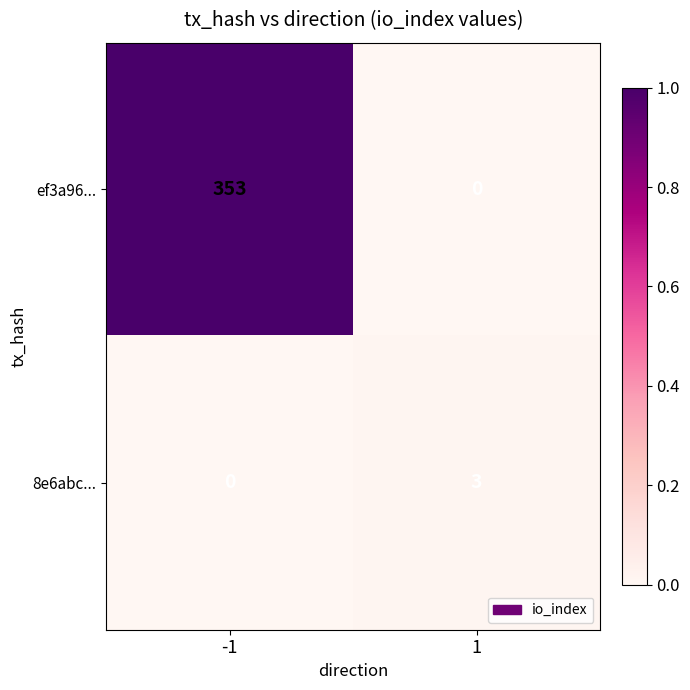

At which category is the sum across all series the highest?

-1